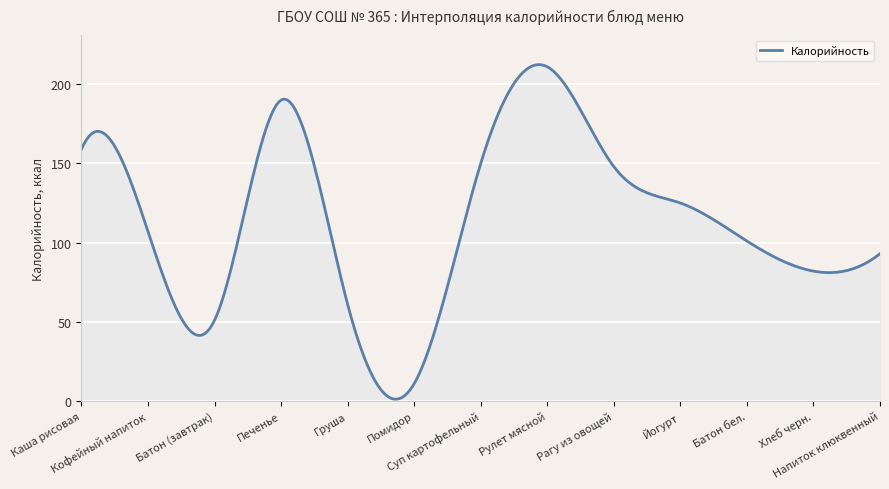

What is the difference between the maximum and minimum values?

211.2